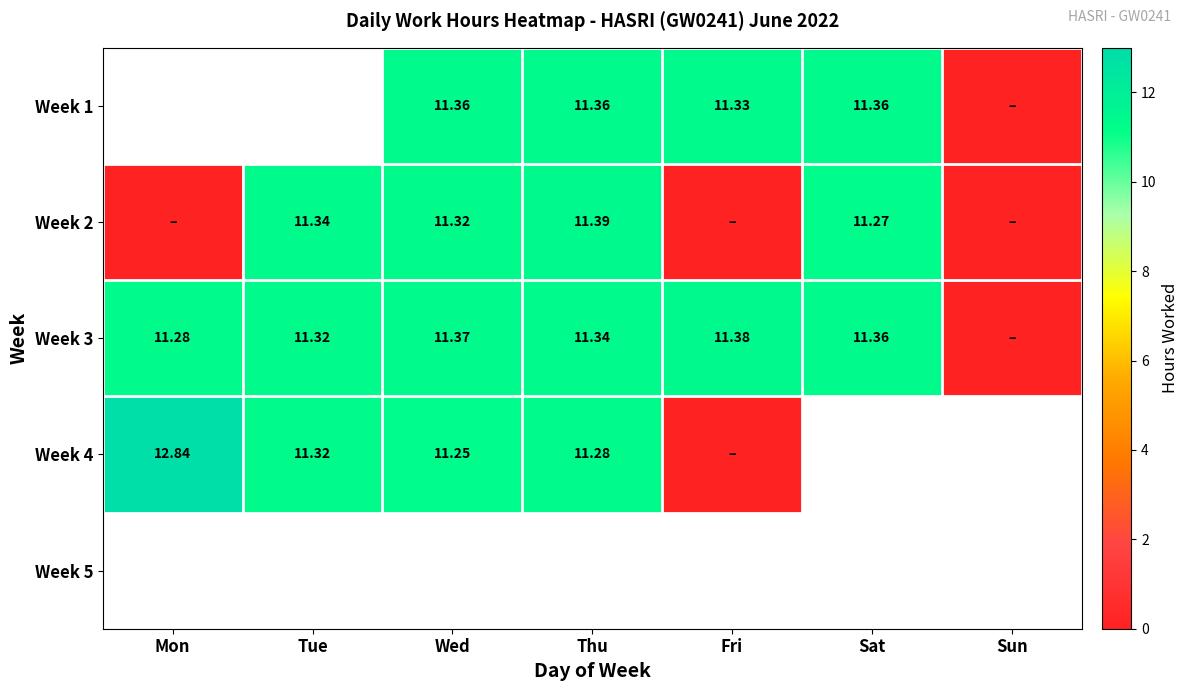

Is the value of Week 4 at Wed greater than the value of Week 3 at Sat?

No